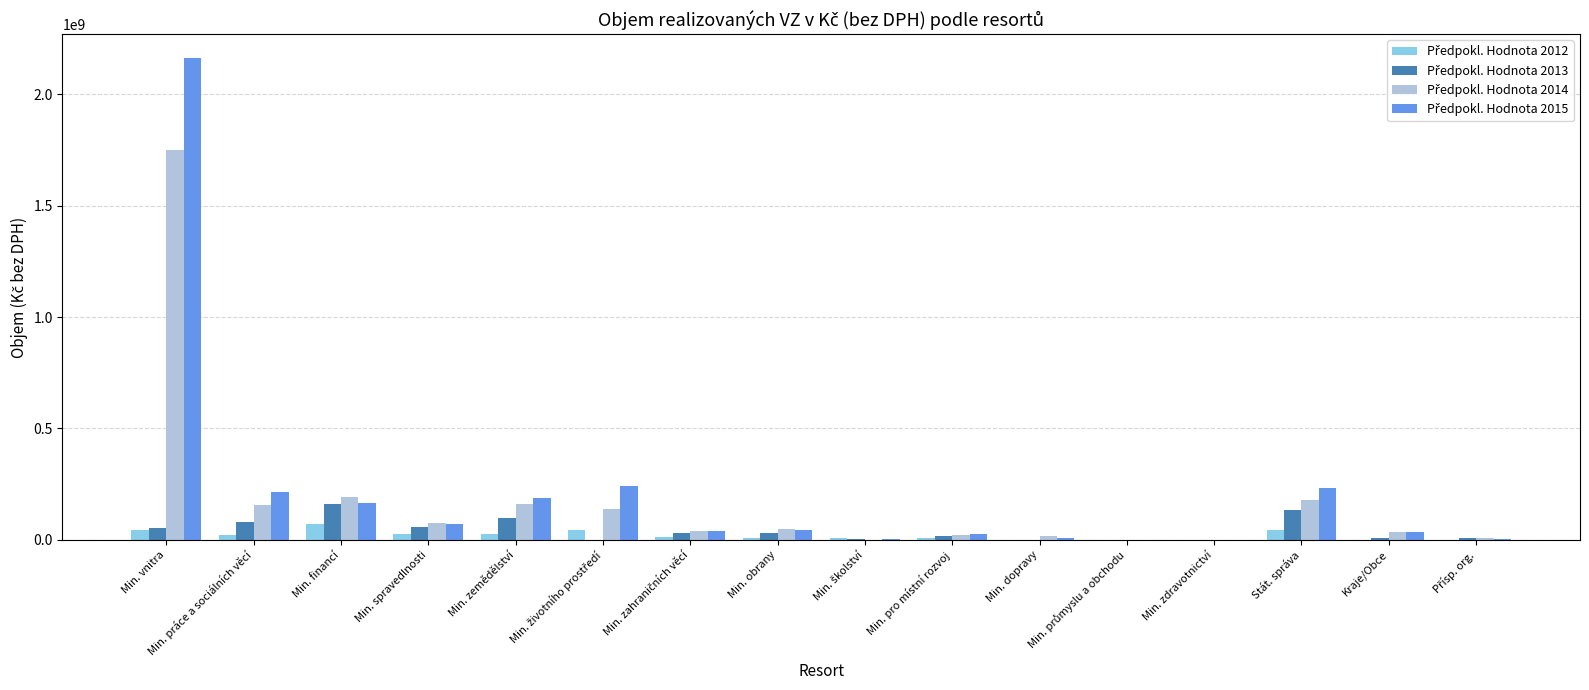

Does the chart contain stacked bars?

No